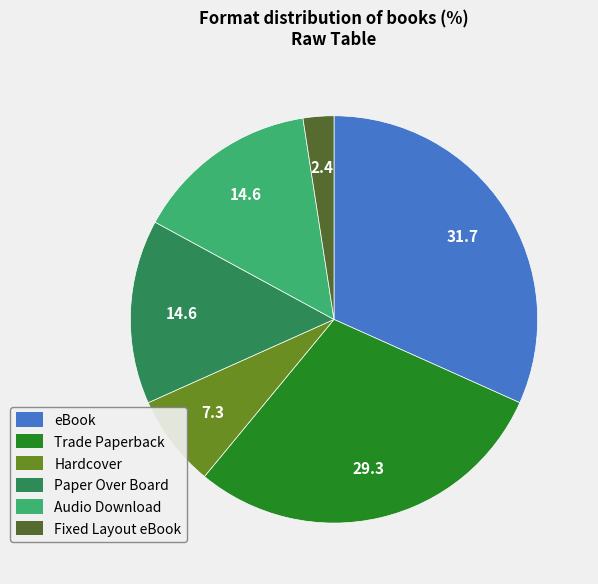

The Paper Over Board slice represents 15% of the pie. True or false?

True